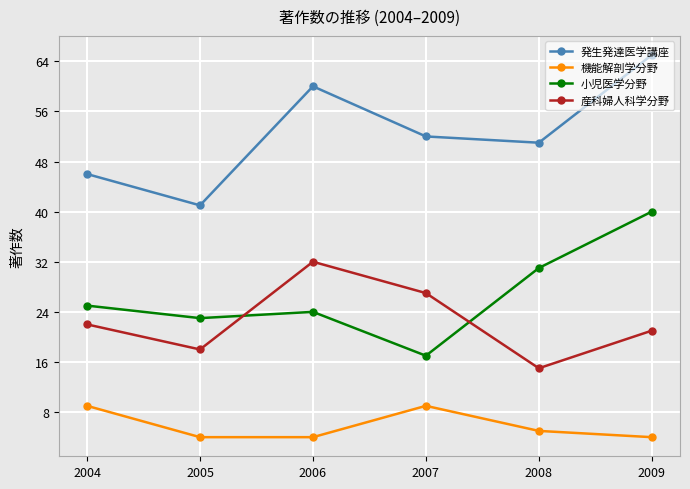

Which series has the widest spread of values?

発生発達医学講座